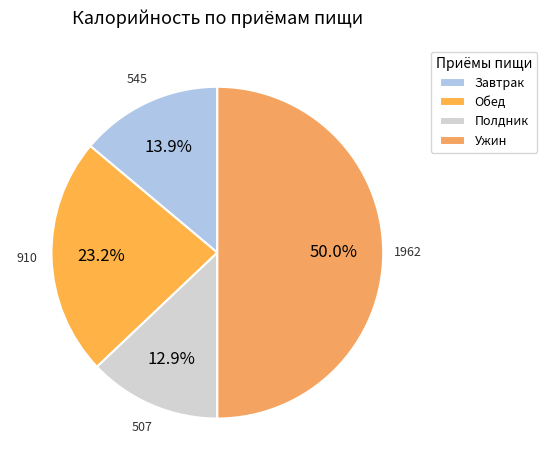

The Обед slice represents 16% of the pie. True or false?

False